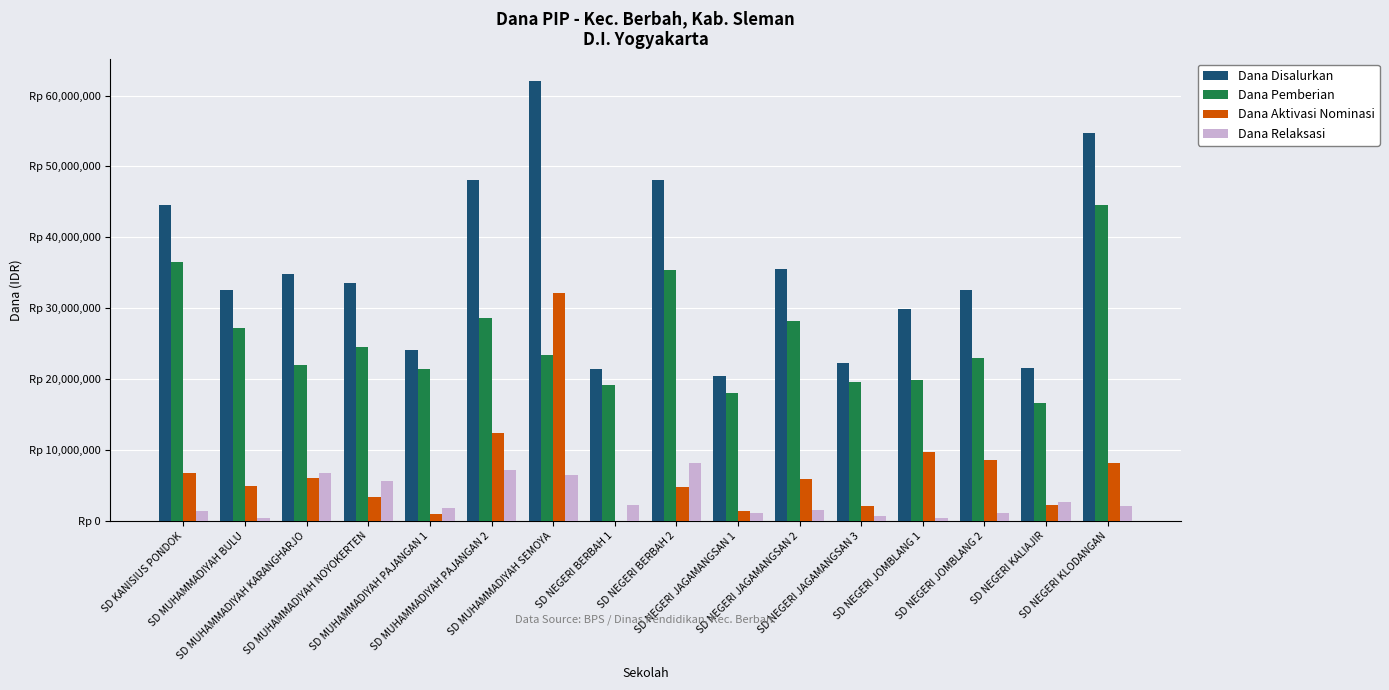

Does the chart contain stacked bars?

No